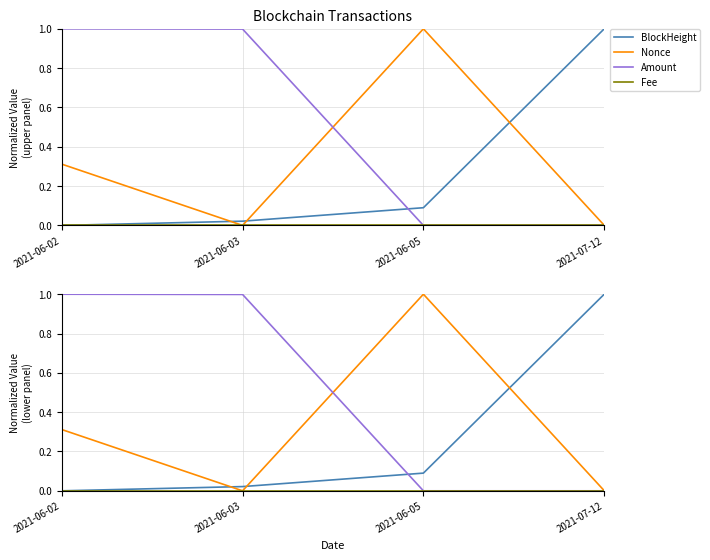

How many distinct data groups are displayed?

4